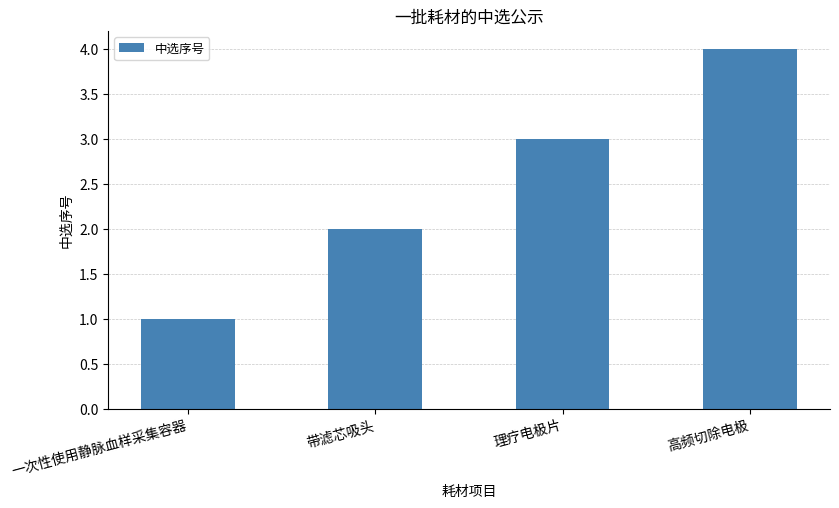

What is the label of the 1st bar from the left?

一次性使用静脉血样采集容器